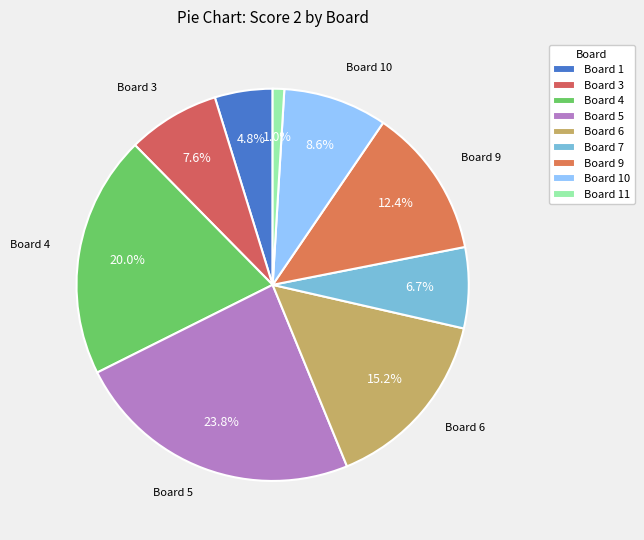

Which category has the biggest portion of the pie?

Board 5